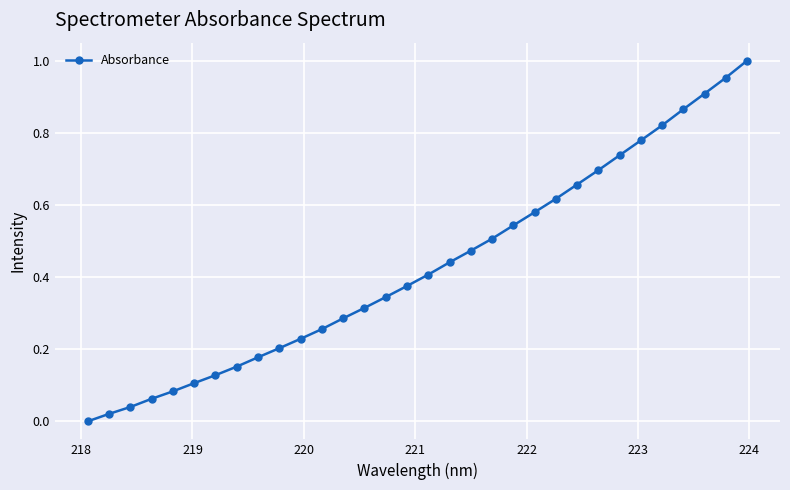

What is the sum of all values?

13.8